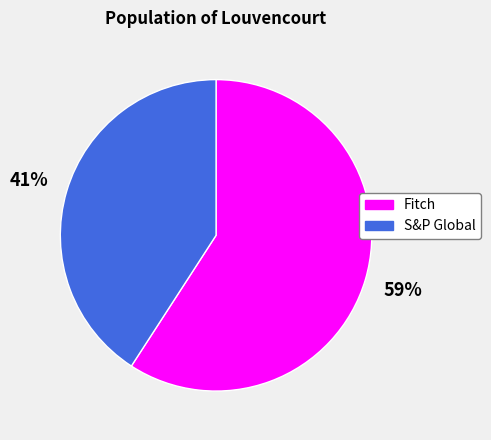

Does Fitch account for over 50% of the chart?

Yes